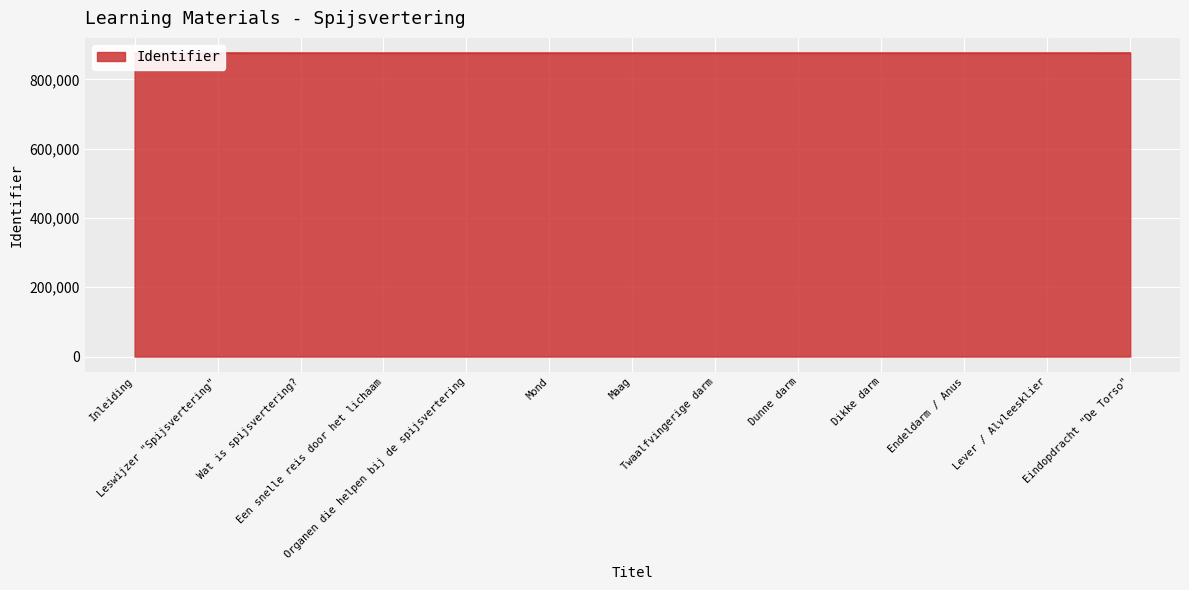

Which label corresponds to the smallest value in the chart?

Wat is spijsvertering?